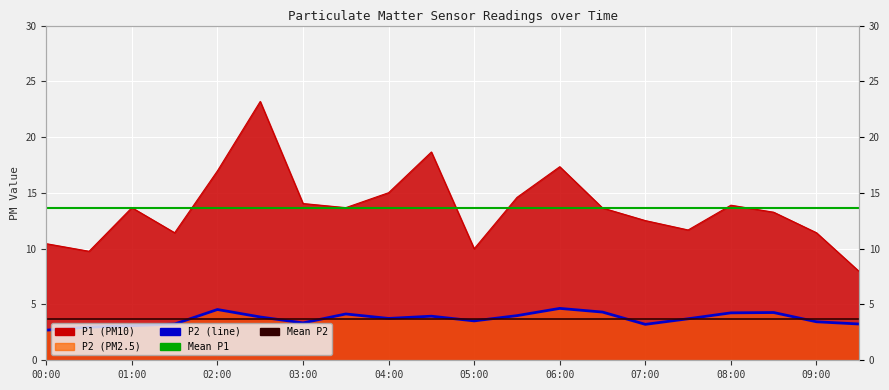

The P1 series shows 6.8 at 02:30. True or false?

False